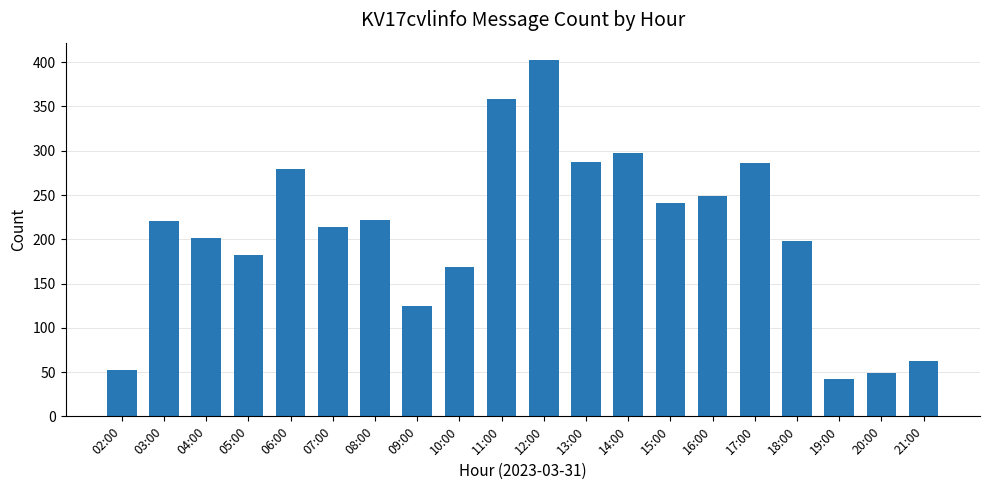

What is the change in value from 07:00 to 21:00?

-151